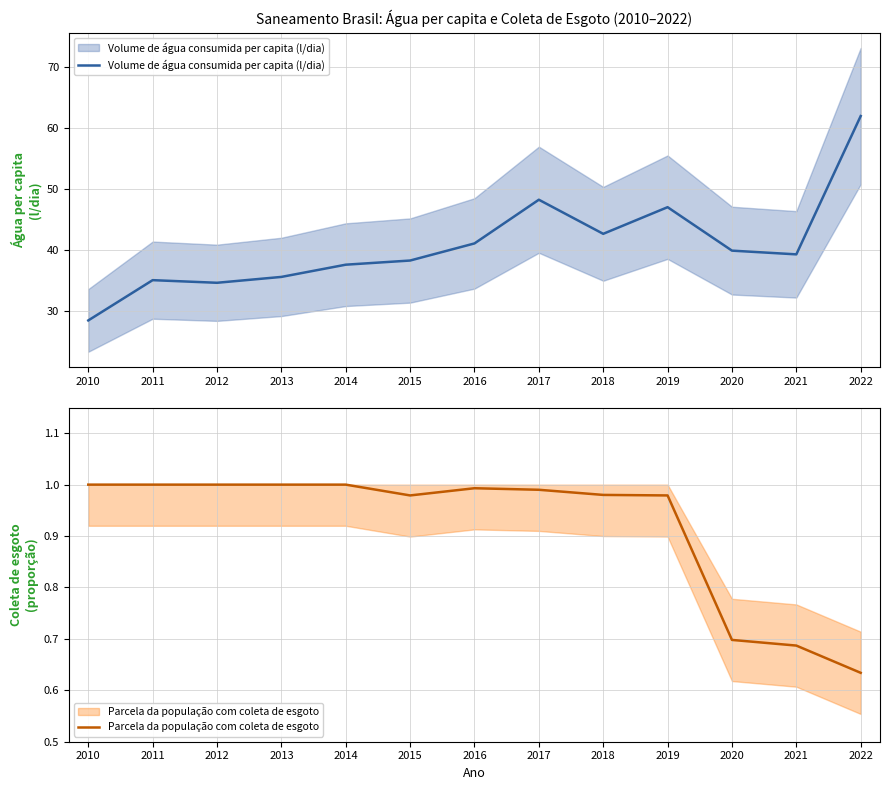

Rank the categories by Volume de água consumida per capita (l/dia) value from highest to lowest.

2022, 2017, 2019, 2018, 2016, 2020, 2021, 2015, 2014, 2013, 2011, 2012, 2010